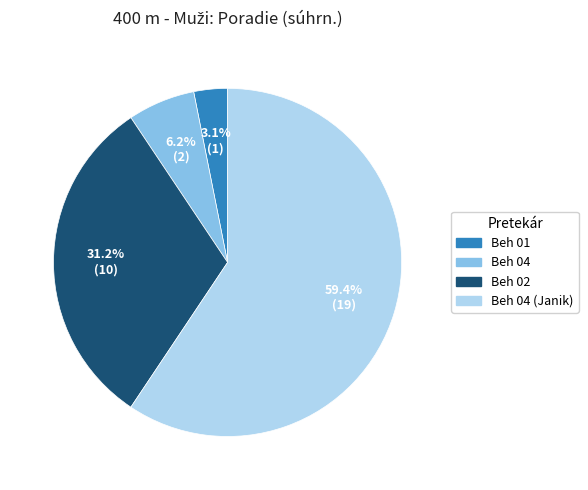

Is there any slice that represents more than half of the pie?

Yes